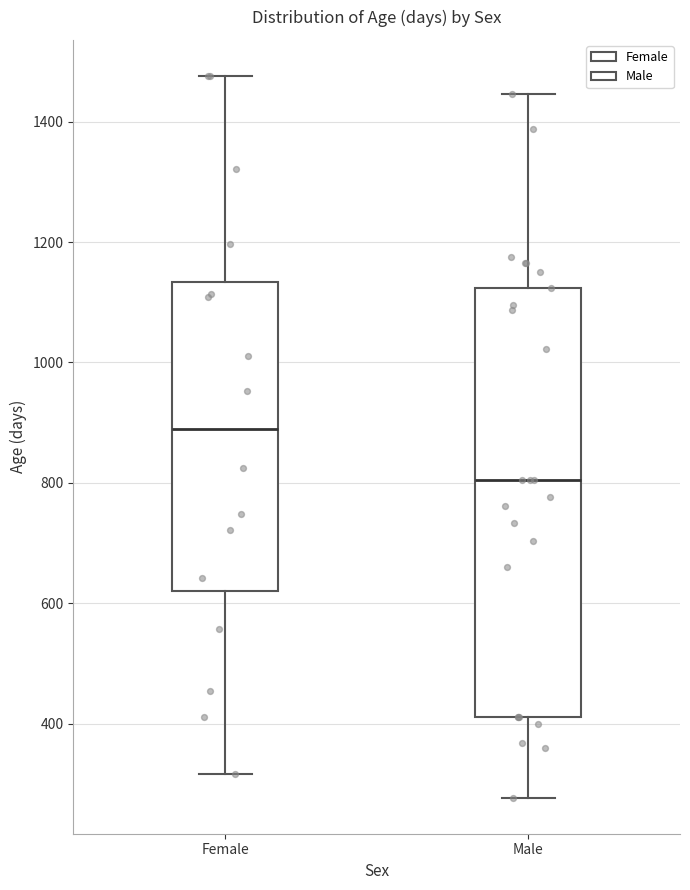

Reading left to right, read every box against the y-axis: the position of its median line, the range the box covers, and the ends of its whiskers. The values are not printed on the chart, so give them approximately, as read against the axis.

Female: median 880, box 620 to 1140, whiskers 320 to 1480
Male: median 800, box 420 to 1120, whiskers 280 to 1440